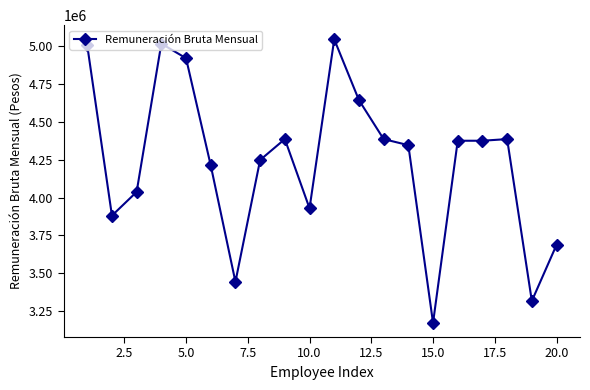

True or false: the data has more than 1 interior local peaks.

True